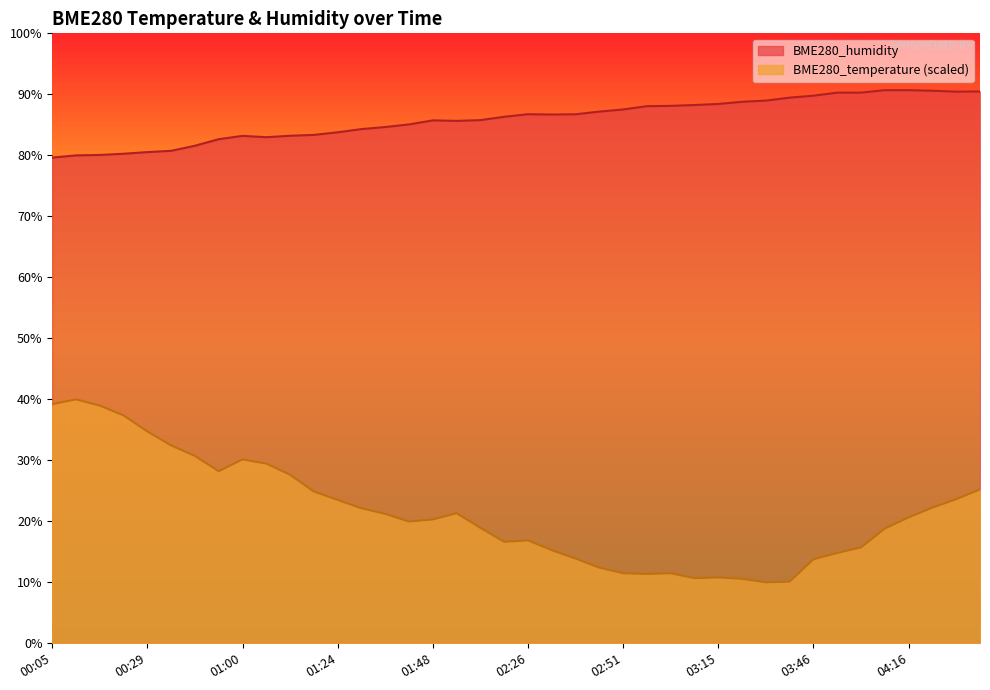

Reading right to left, list all the values displayed in this chart.

BME280_temperature: 04:34=25.2	04:28=23.6	04:22=22.3	04:16=20.6	04:10=18.8	03:58=15.7	03:52=14.8	03:46=13.8	03:33=10.1	03:27=10.0	03:21=10.6	03:15=10.8	03:09=10.7	03:03=11.5	02:57=11.4	02:51=11.5	02:45=12.4	02:39=13.9	02:32=15.3	02:26=16.9	02:20=16.6	02:07=18.9	01:54=21.3	01:48=20.3	01:42=20.0	01:36=21.2	01:30=22.1	01:24=23.5	01:18=24.9	01:12=27.6	01:06=29.5	01:00=30.2	00:54=28.2	00:41=30.7	00:35=32.4	00:29=34.7	00:23=37.4	00:17=39.0	00:11=40.0	00:05=39.2
BME280_humidity: 04:34=90.5	04:28=90.4	04:22=90.6	04:16=90.7	04:10=90.7	03:58=90.3	03:52=90.3	03:46=89.8	03:33=89.5	03:27=89.0	03:21=88.8	03:15=88.4	03:09=88.2	03:03=88.1	02:57=88.1	02:51=87.5	02:45=87.2	02:39=86.7	02:32=86.7	02:26=86.7	02:20=86.3	02:07=85.8	01:54=85.7	01:48=85.7	01:42=85.1	01:36=84.6	01:30=84.3	01:24=83.8	01:18=83.3	01:12=83.2	01:06=83.0	01:00=83.2	00:54=82.7	00:41=81.6	00:35=80.7	00:29=80.5	00:23=80.3	00:17=80.1	00:11=80.0	00:05=79.6